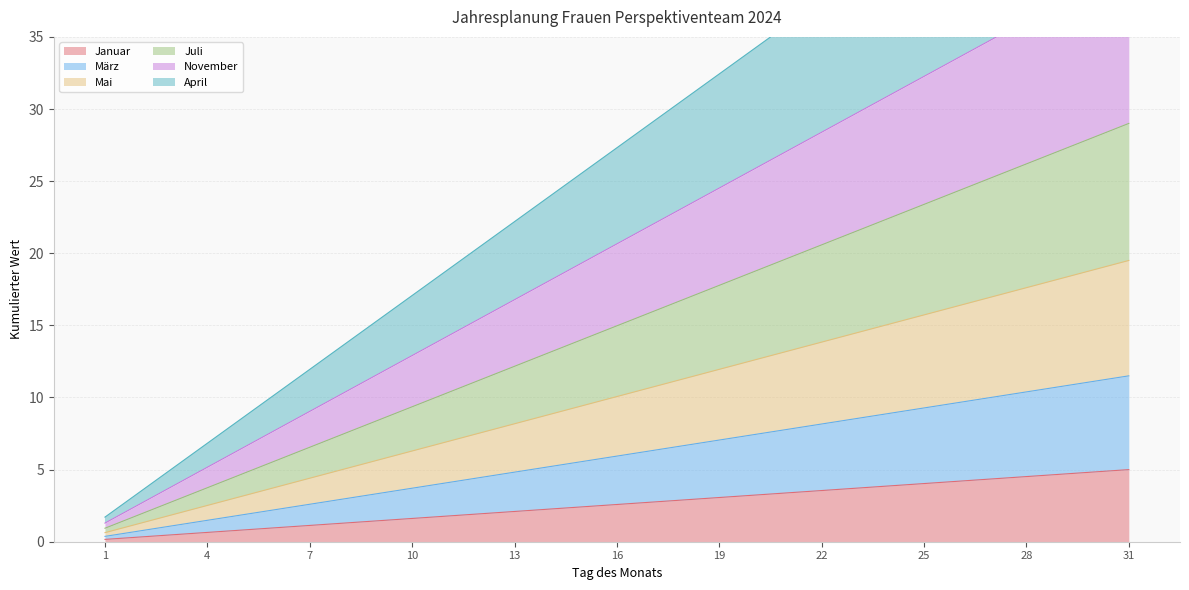

Which category has the lowest value in the November series?

1